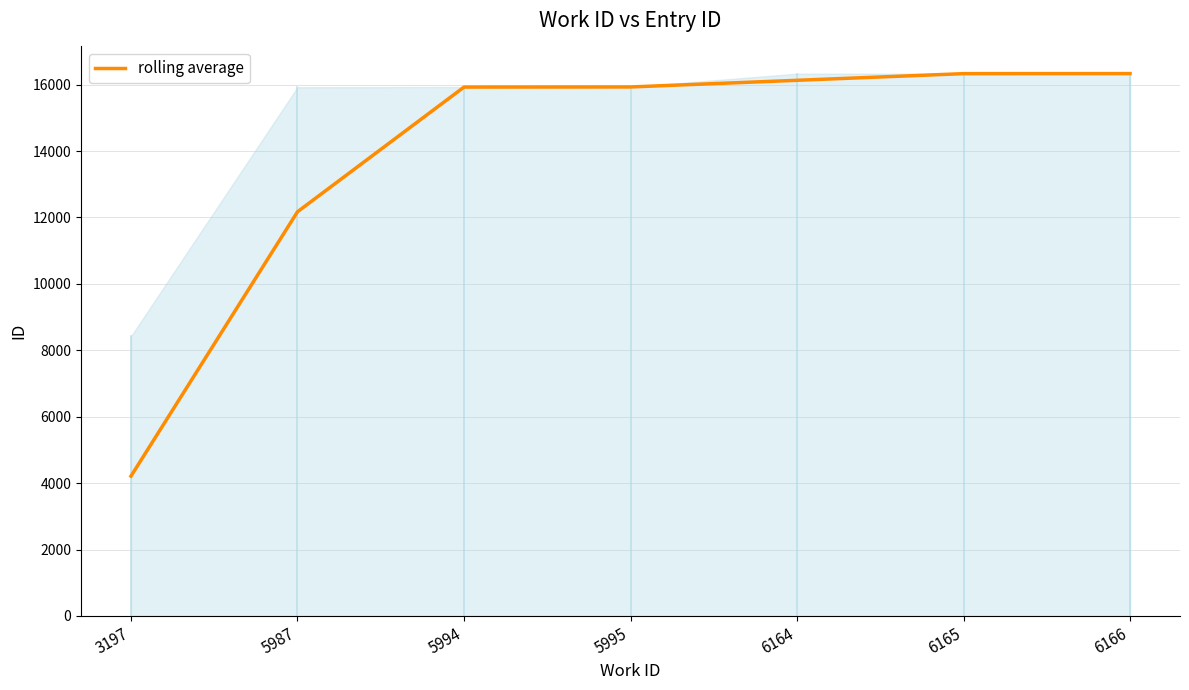

The value at 5995 is 15929.5. True or false?

True